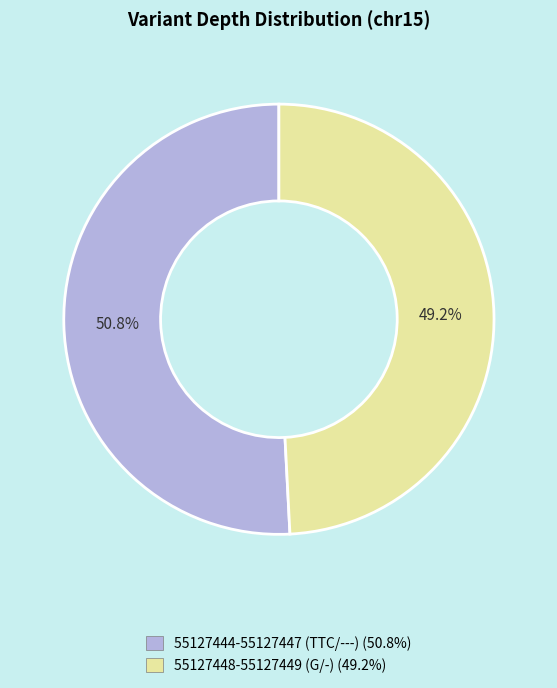

Is 55127444-55127447 (TTC/---) the majority of the pie?

Yes